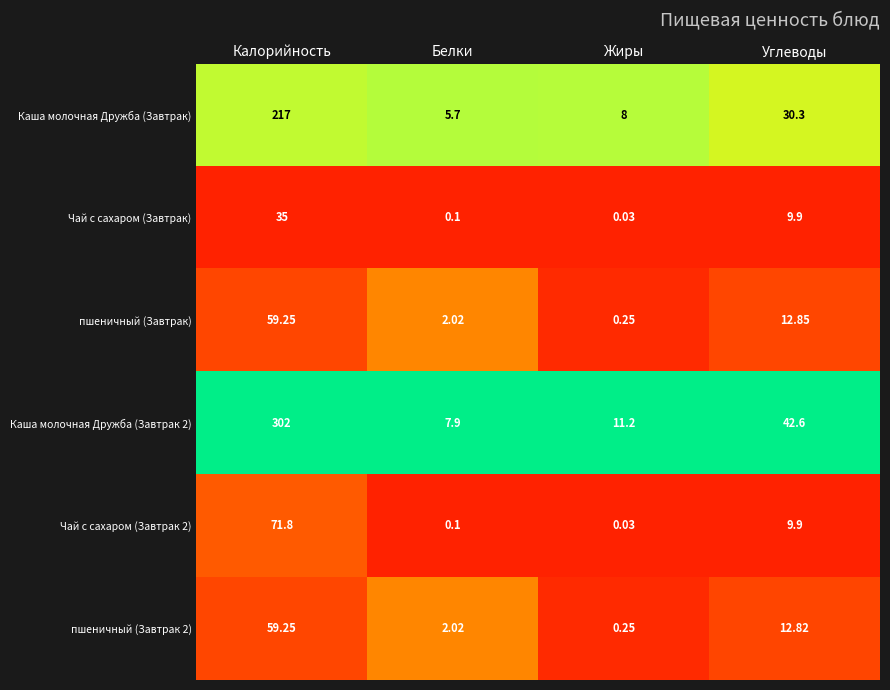

Where is пшеничный (Завтрак) nearest to the value 29?

Углеводы